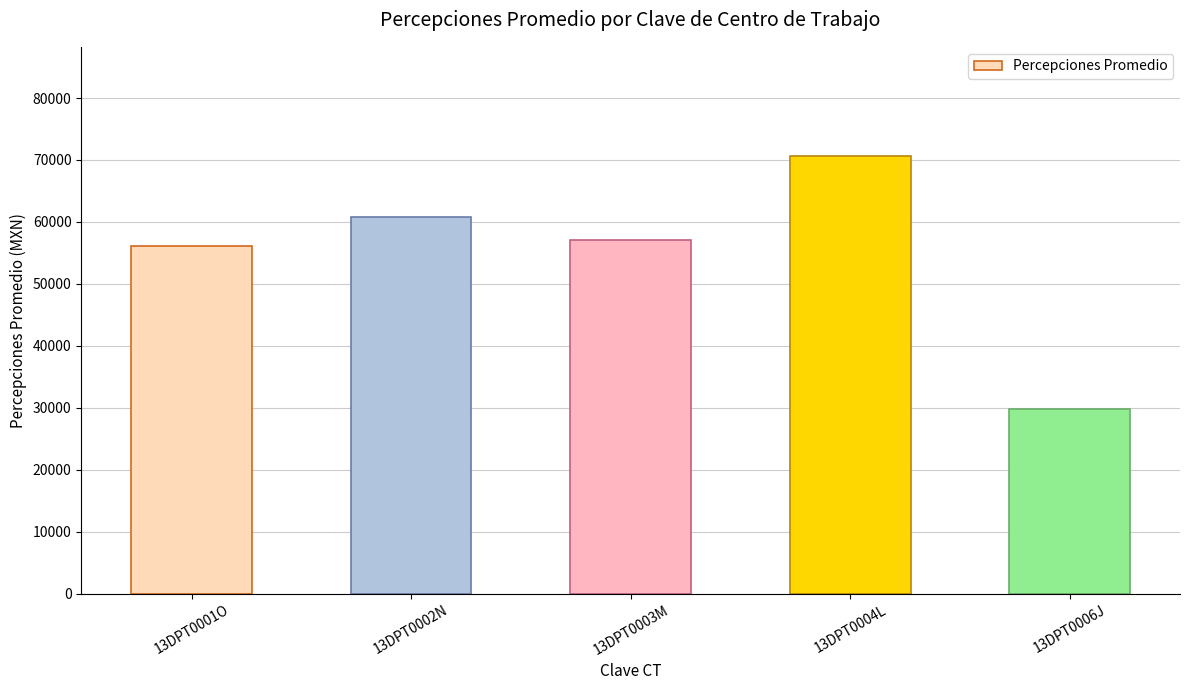

List the labels in order of value, largest first.

13DPT0004L, 13DPT0002N, 13DPT0003M, 13DPT0001O, 13DPT0006J